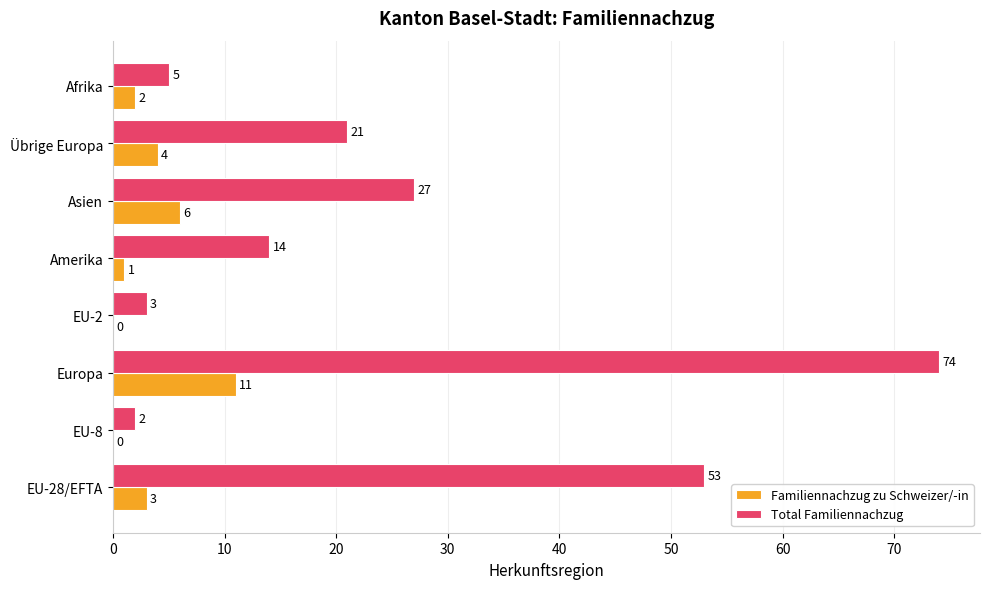

What is the greatest value displayed?

74